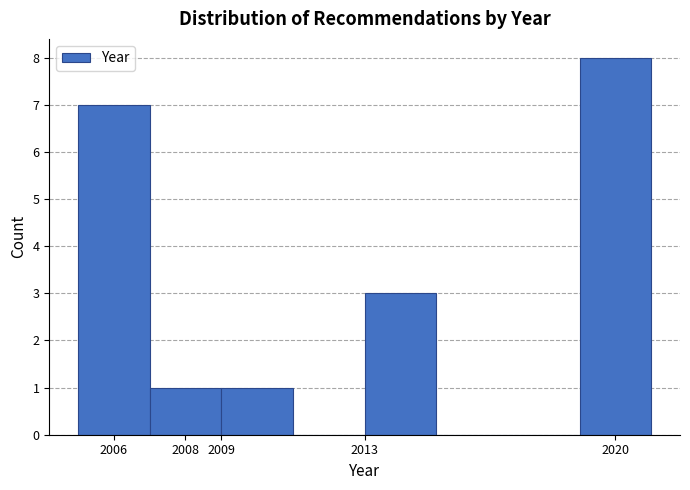

Reading left to right, list every bar in this chart as the range it spans on the x-axis followed by its height. The values are not printed on the chart, so give them approximately, as read against the axis.

2005 to 2007: 7
2007 to 2009: 1
2009 to 2011: 1
2011 to 2013: 0
2013 to 2015: 3
2015 to 2017: 0
2017 to 2019: 0
2019 to 2021: 8